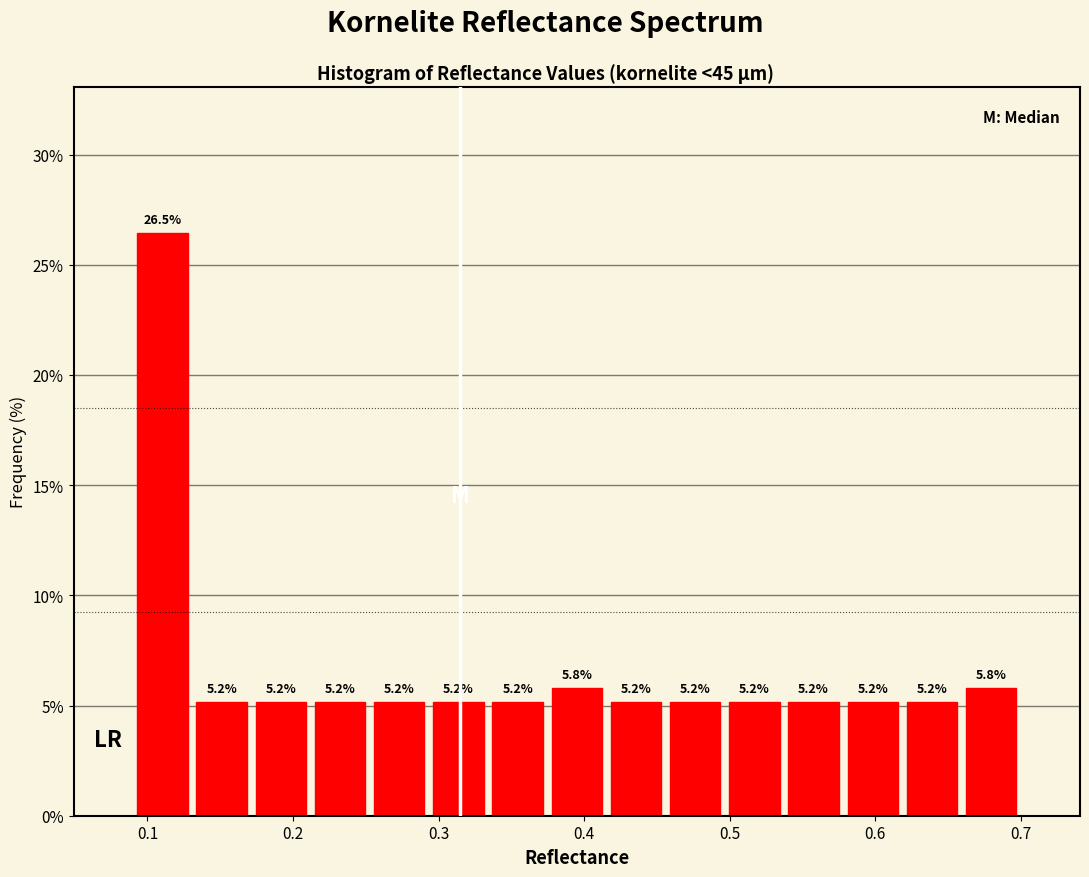

Reading left to right, transcribe this chart: for each bar, give the range it covers on the x-axis and its height. The bar edges are not printed on the chart, so give them approximately, as read against the axis.

0.09 to 0.13: 26.5
0.13 to 0.17: 5.2
0.17 to 0.21: 5.2
0.21 to 0.25: 5.2
0.25 to 0.29: 5.2
0.29 to 0.33: 5.2
0.33 to 0.37: 5.2
0.37 to 0.42: 5.8
0.42 to 0.46: 5.2
0.46 to 0.50: 5.2
0.50 to 0.54: 5.2
0.54 to 0.58: 5.2
0.58 to 0.62: 5.2
0.62 to 0.66: 5.2
0.66 to 0.70: 5.8